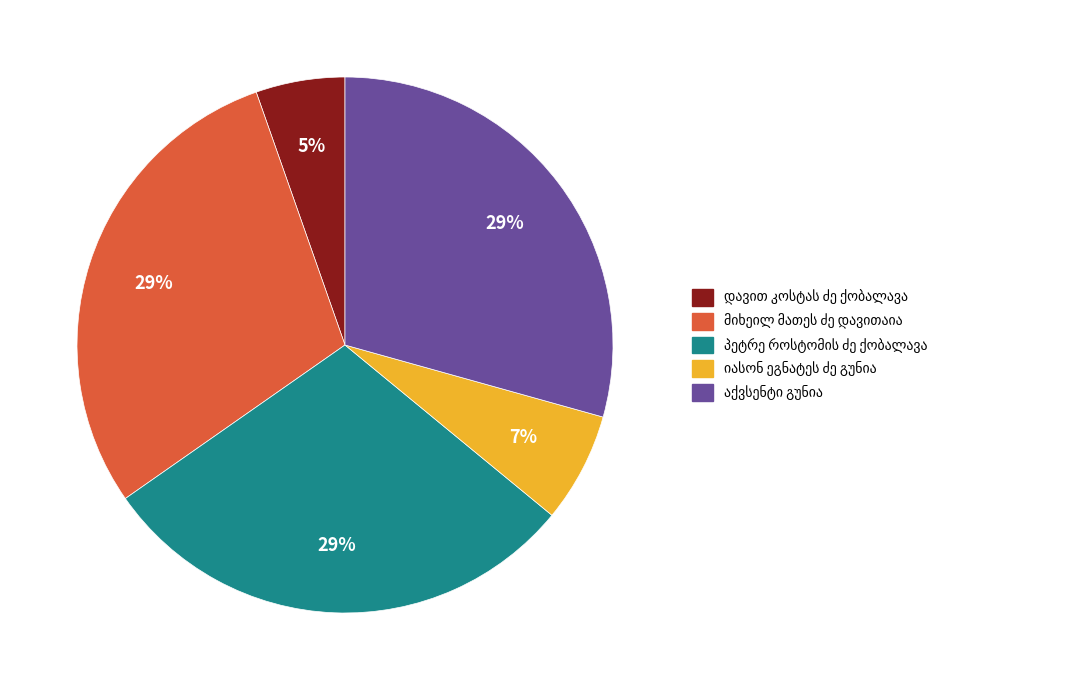

To the nearest percent, what is the average slice percentage?

20%